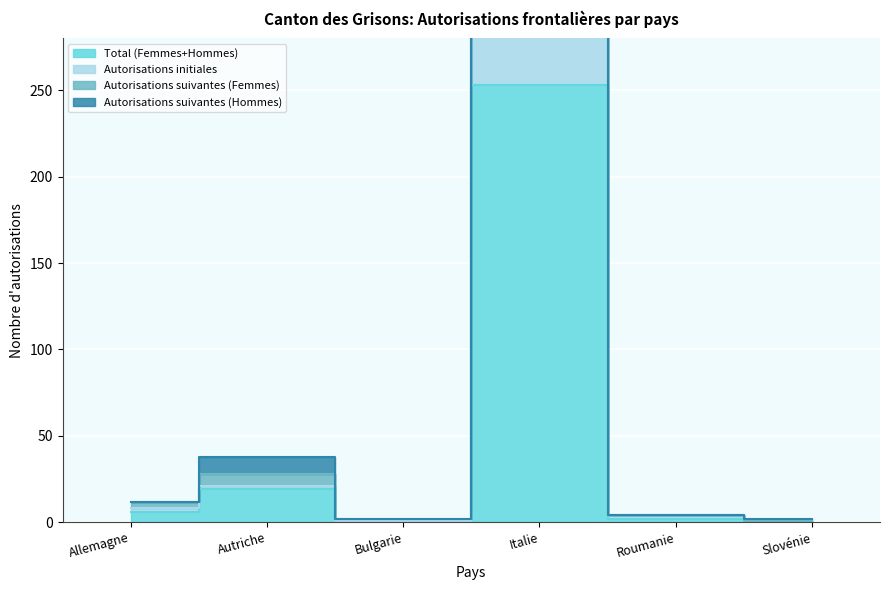

The value of Autorisations suivantes (Hommes) at Bulgarie is 2. True or false?

True